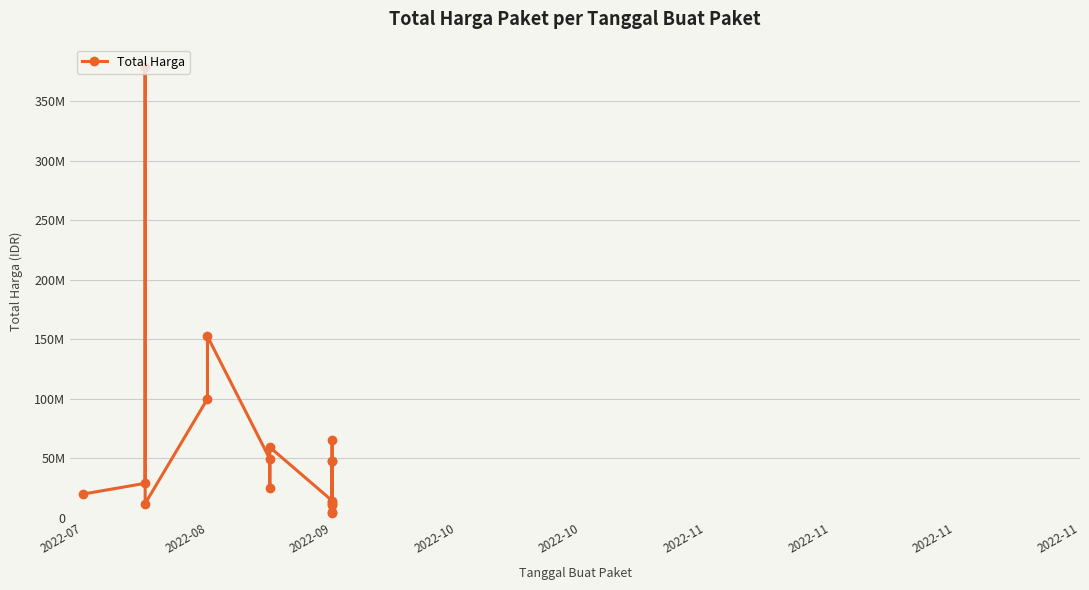

The chart shows a value of 26328213 at 2022-07. True or false?

False